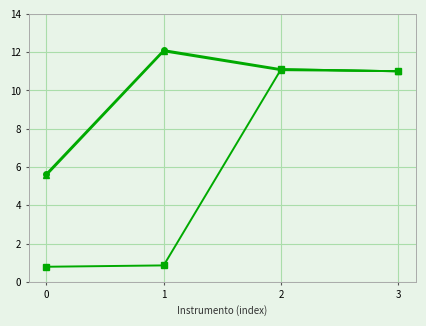

What is the total value across all series at 0?

12.0